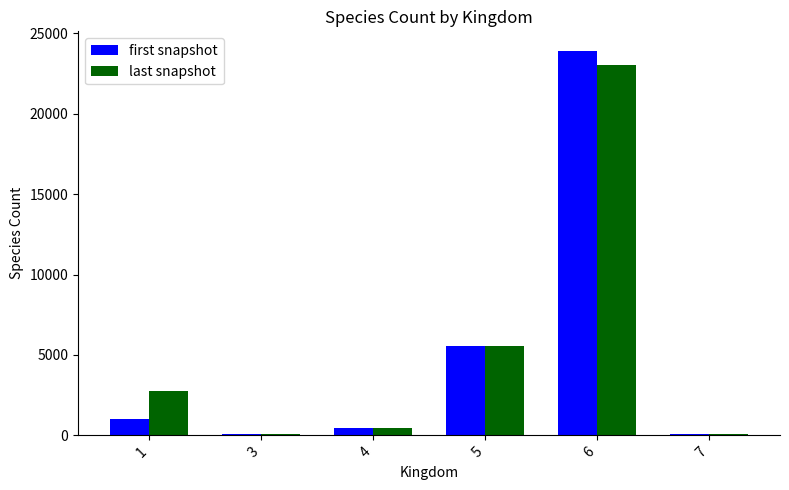

What is the value of the first snapshot bar at the 1st from the left?

1026